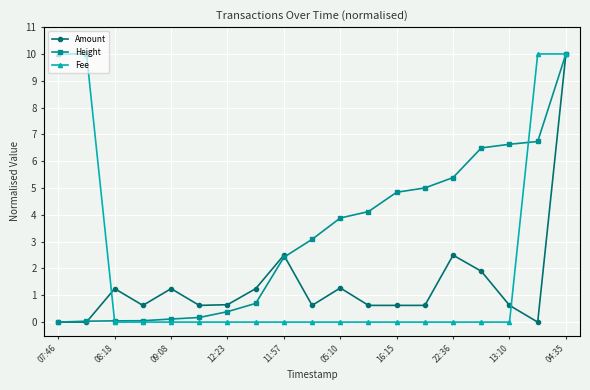

Which series has the largest total across all categories?

Height